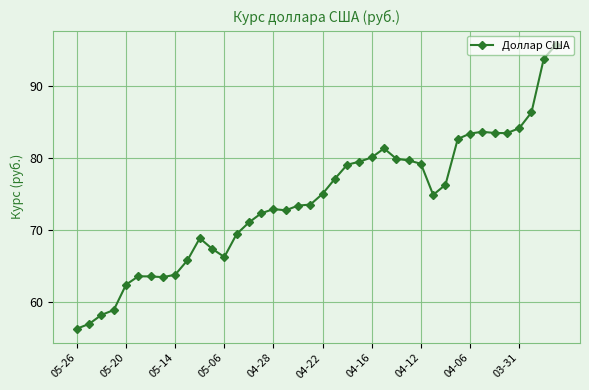

True or false: the data has more than 1 interior local peaks.

True